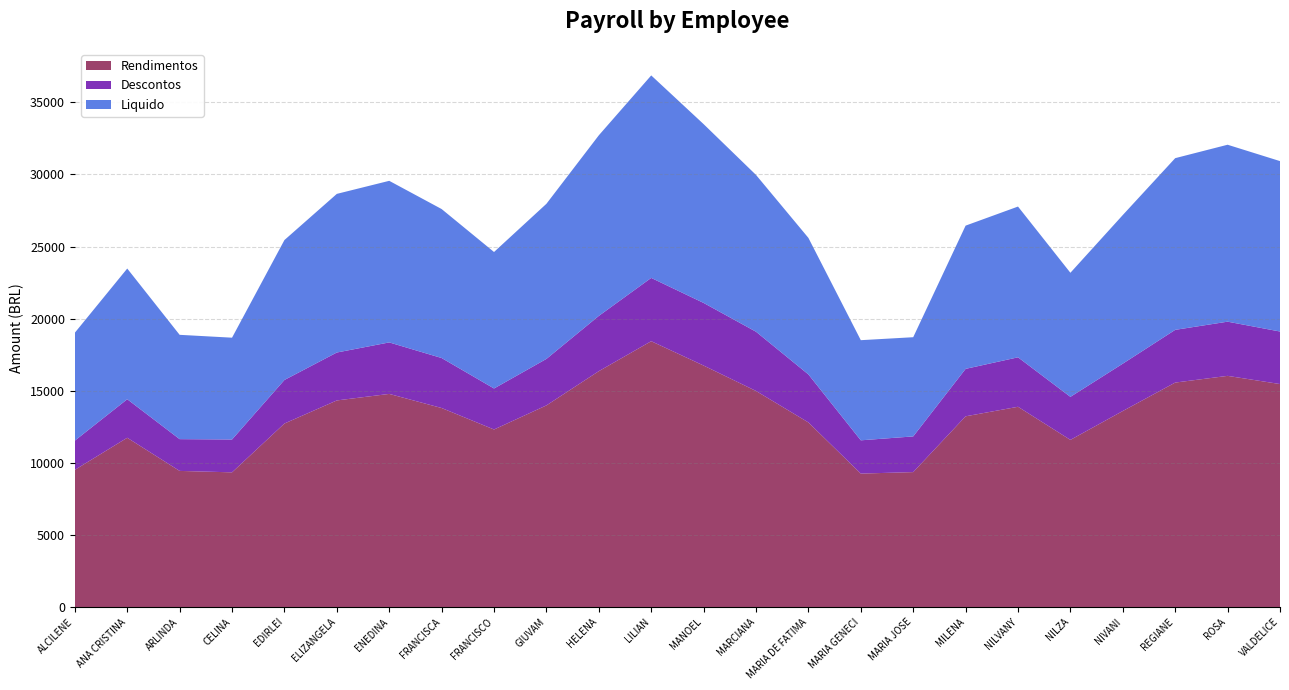

True or false: Rendimentos has a value of 16357.0 at HELENA.

True